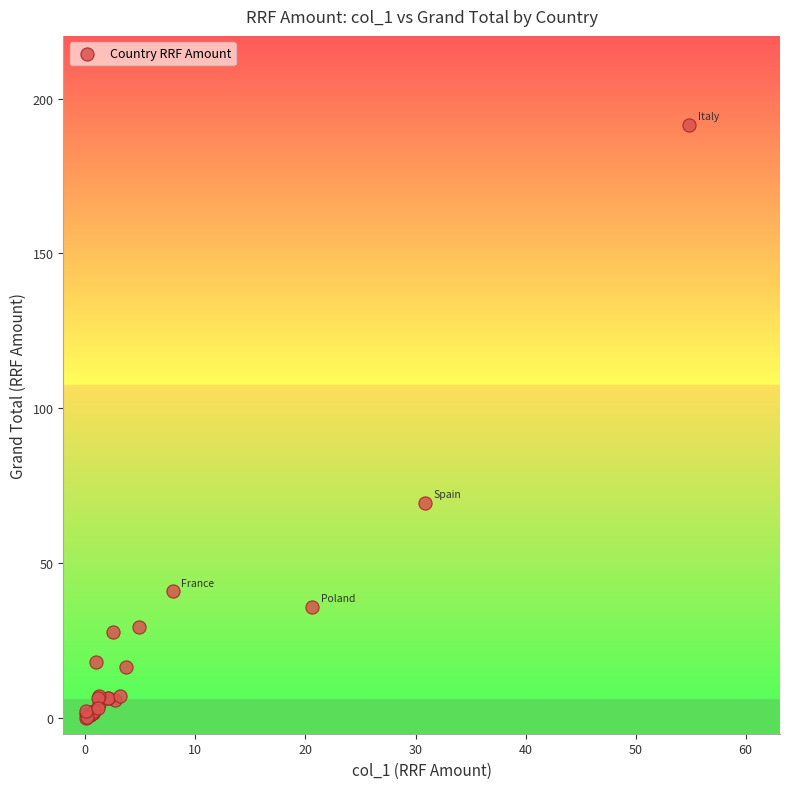

What Y value in the scatter plot is closest to 95?

69.5